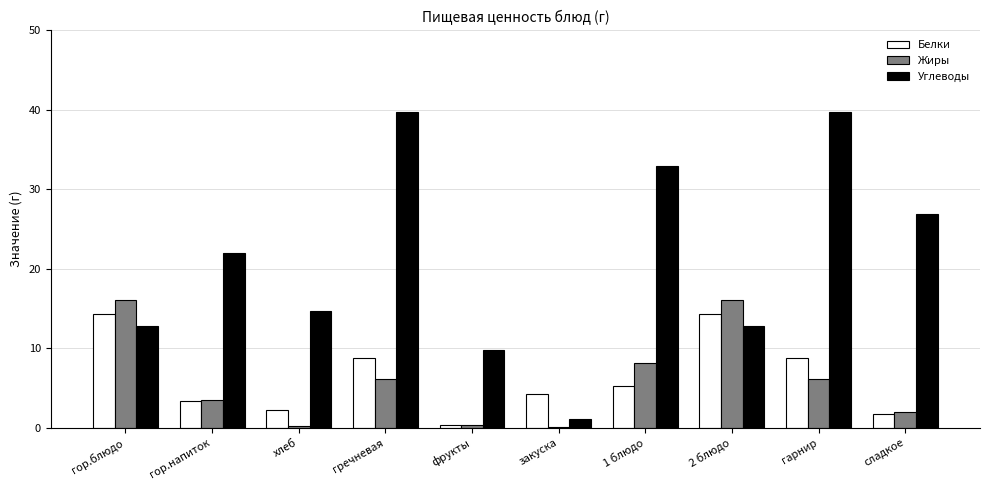

How many categories are shown in the chart?

10